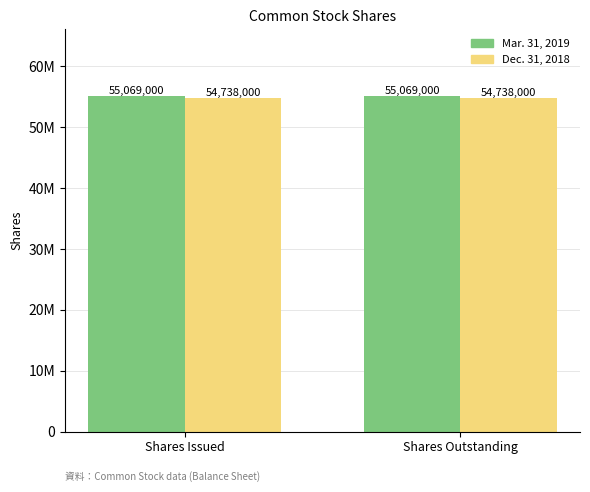

Reading left to right, transcribe all the data shown in this chart.

Mar. 31, 2019: 55069000	55069000
Dec. 31, 2018: 54738000	54738000